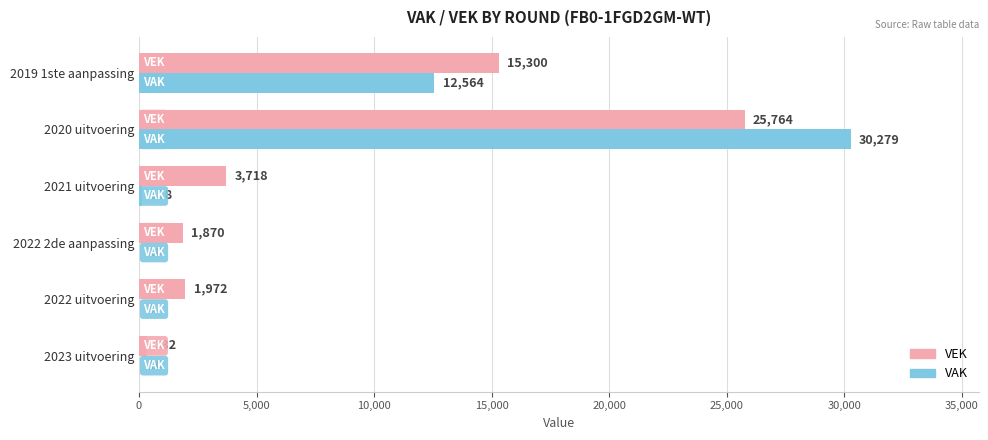

What are all the series names shown in the legend?

VEK, VAK